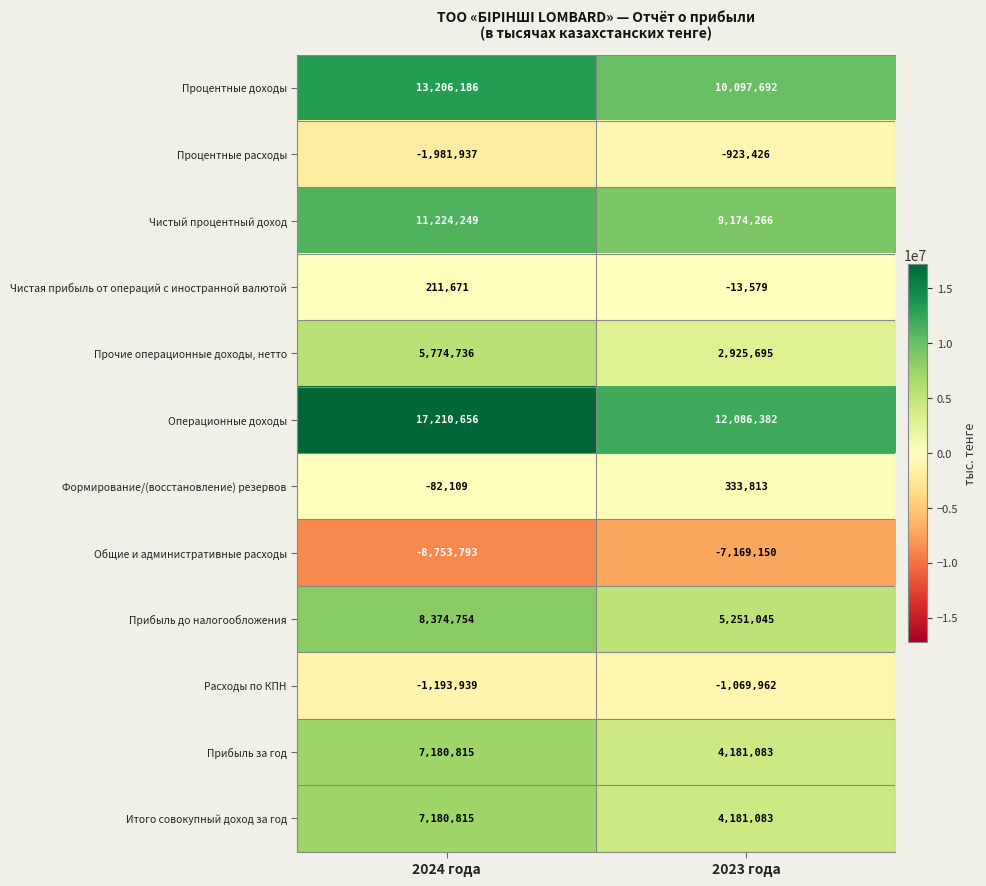

What is the sum of the Процентные расходы values at 2024 года and 2023 года?

-2905363